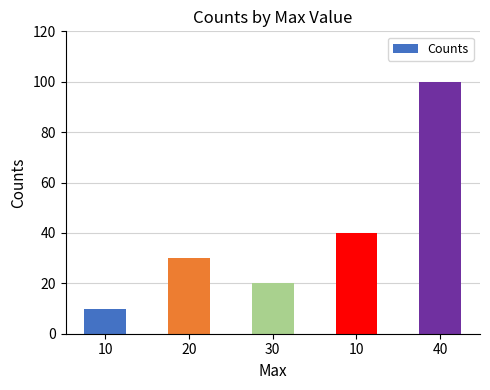

The value at 30 is 33. True or false?

False